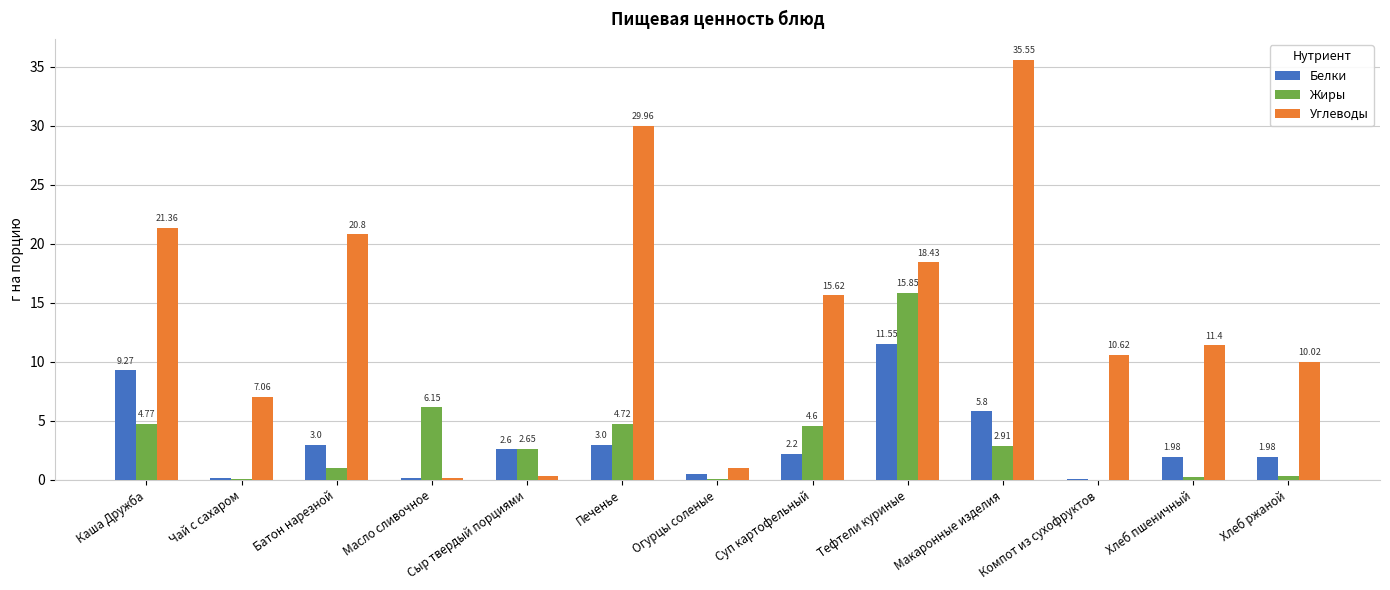

What is the sum of the Углеводы values at Тефтели куриные and Каша Дружба?

39.8